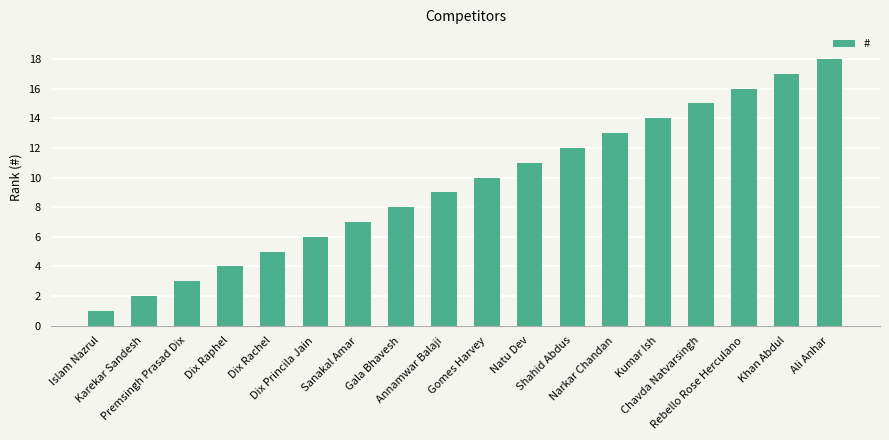

The value at Annamwar Balaji is 16. True or false?

False